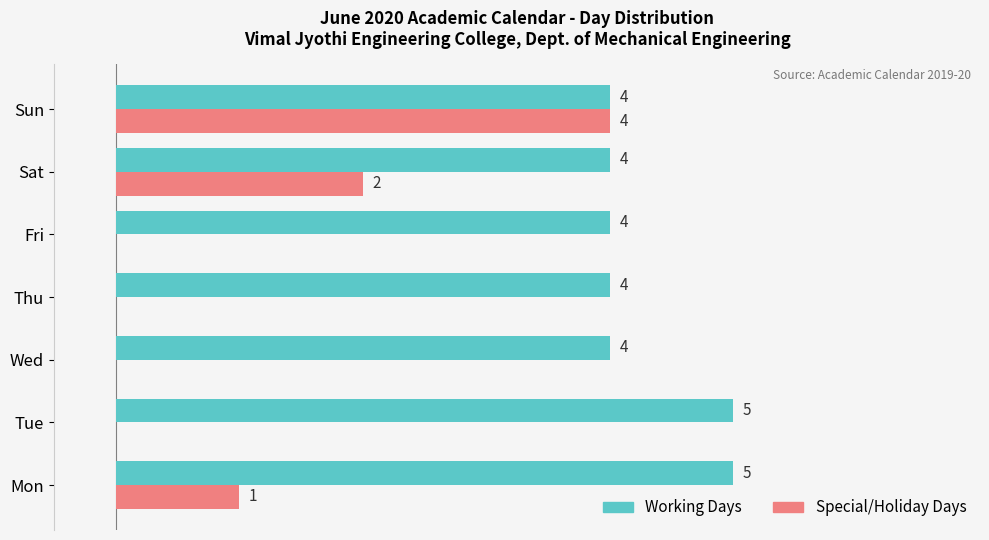

Where is Special/Holiday Days nearest to the value 2?

Sat